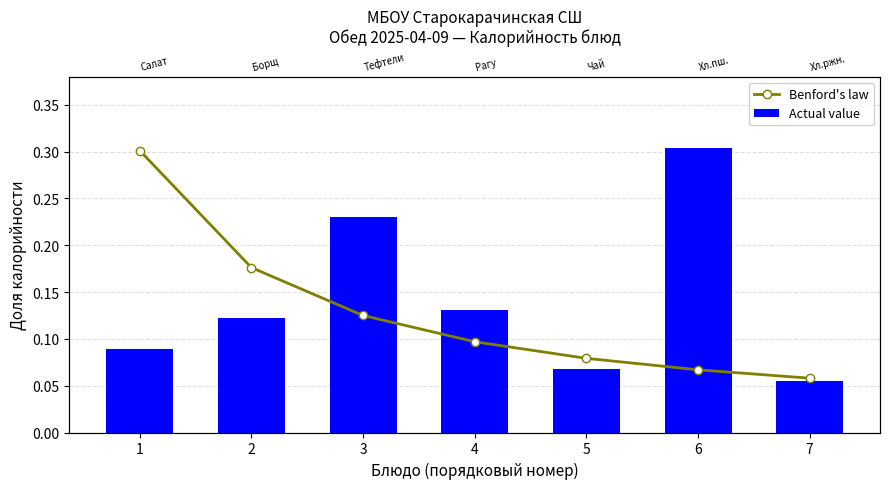

What is the value of the Benford's law bar at the 7th from the left?

0.1